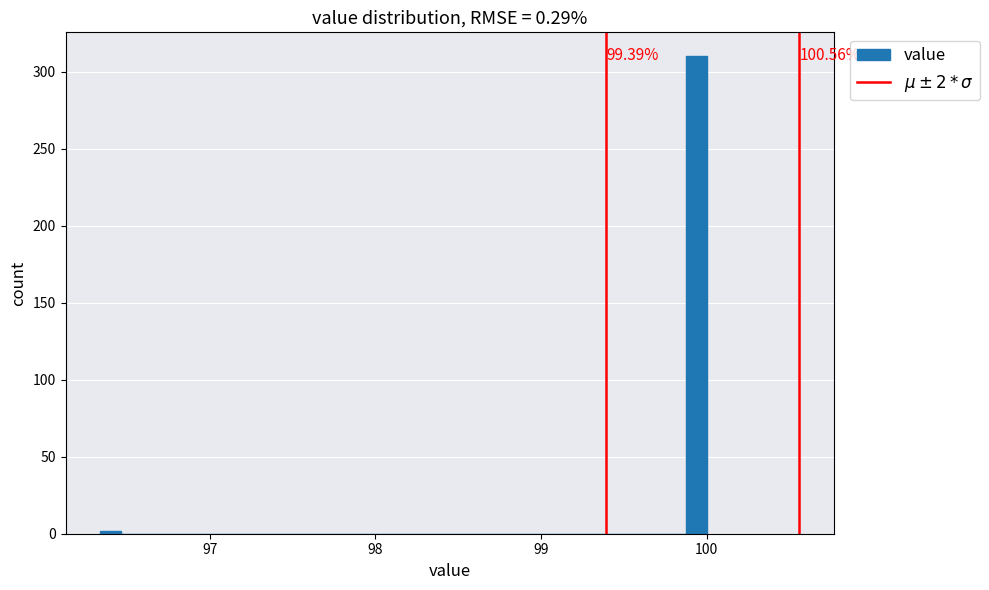

Around what value on the x-axis is the tallest bar? Give the approximate position of its centre, as read against the axis.

99.9